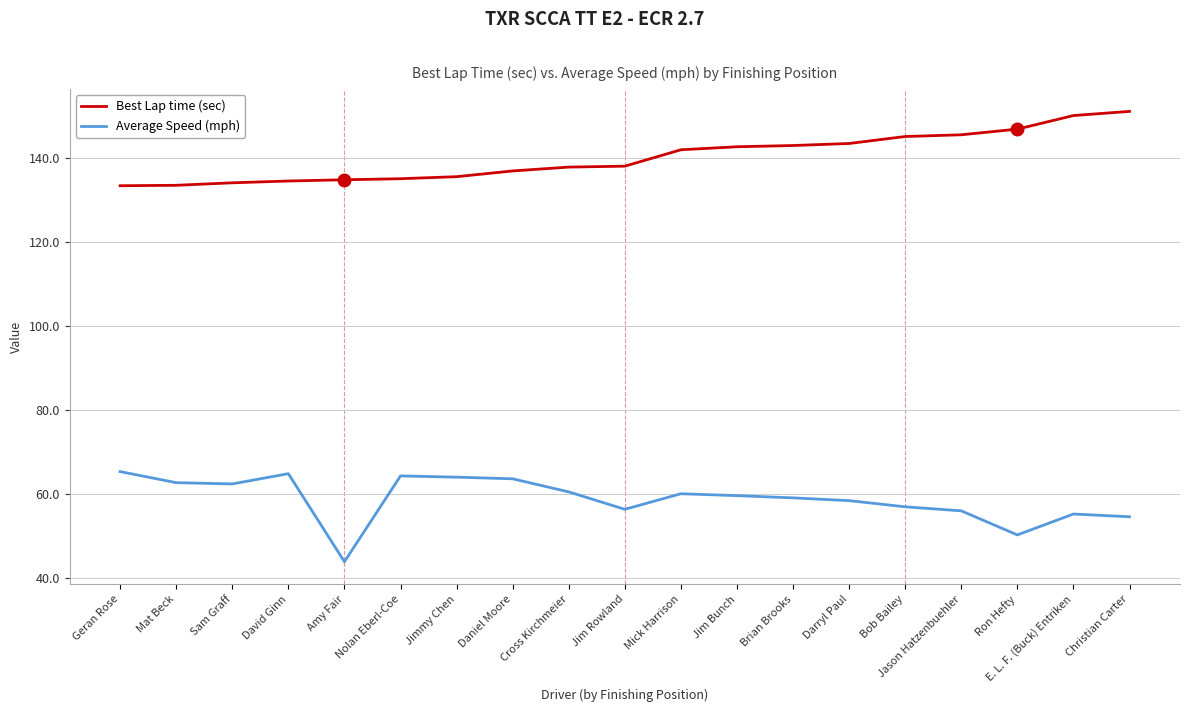

True or false: Average Speed (mph) and Best Lap time (sec) intersect in this chart.

False